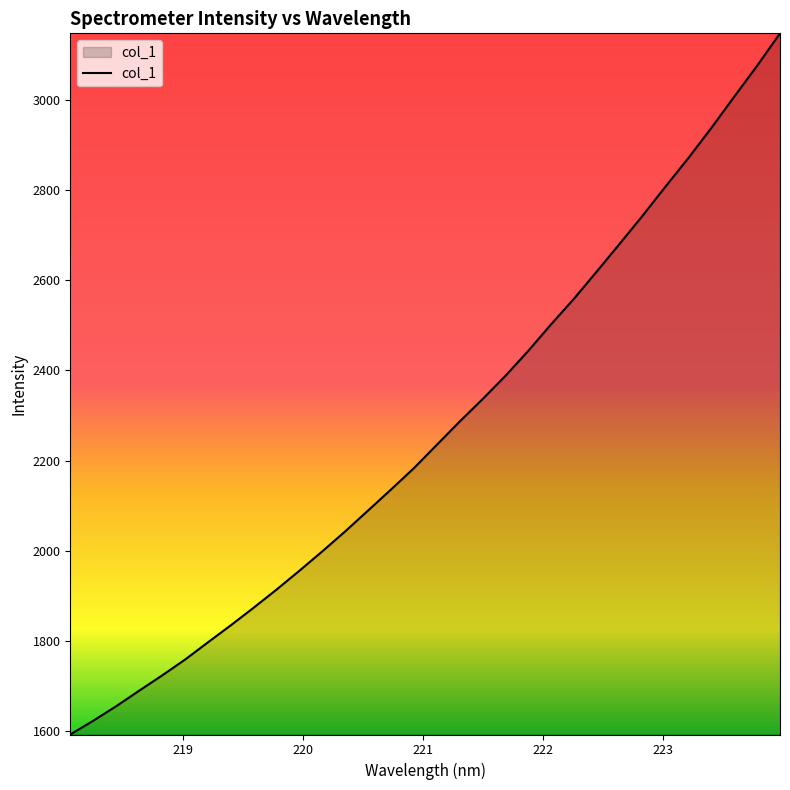

What is the maximum value shown in the chart?

3147.9